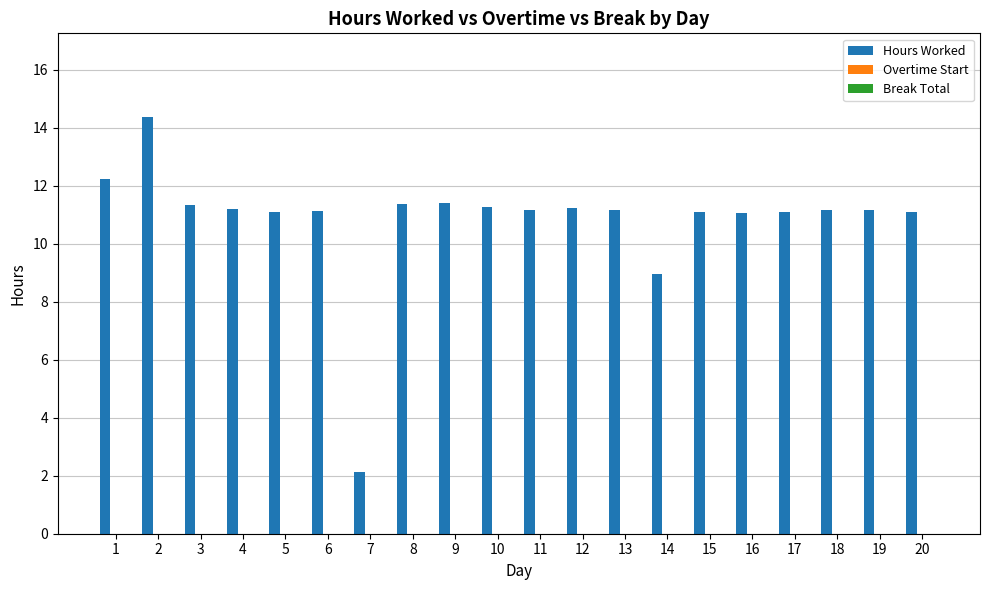

What is the change in value from 2 to 16?

-3.3